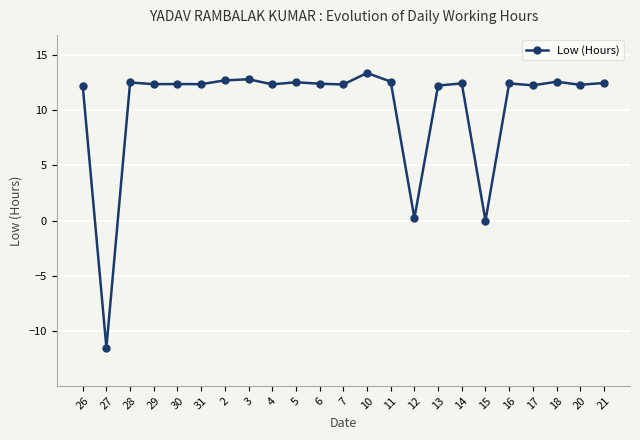

What is the sum of all values?

237.9